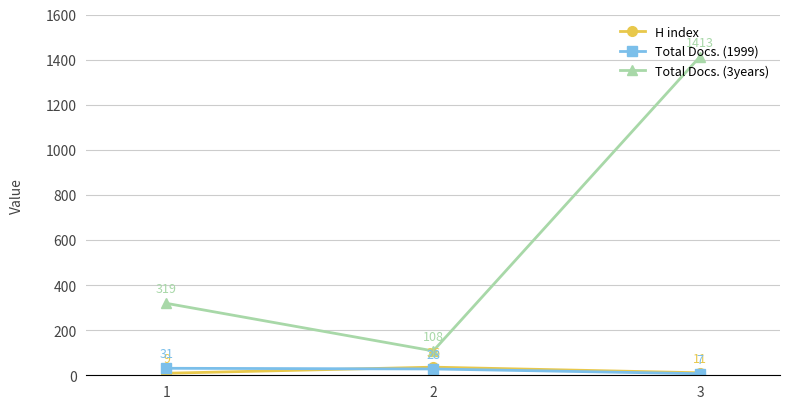

Reading left to right, what are all the values shown in this chart?

H index: 9	36	11
Total Docs. (1999): 31	28	7
Total Docs. (3years): 319	108	1413